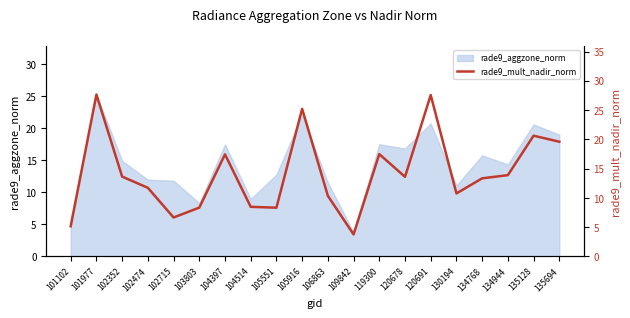

What is the smallest value displayed?

3.8